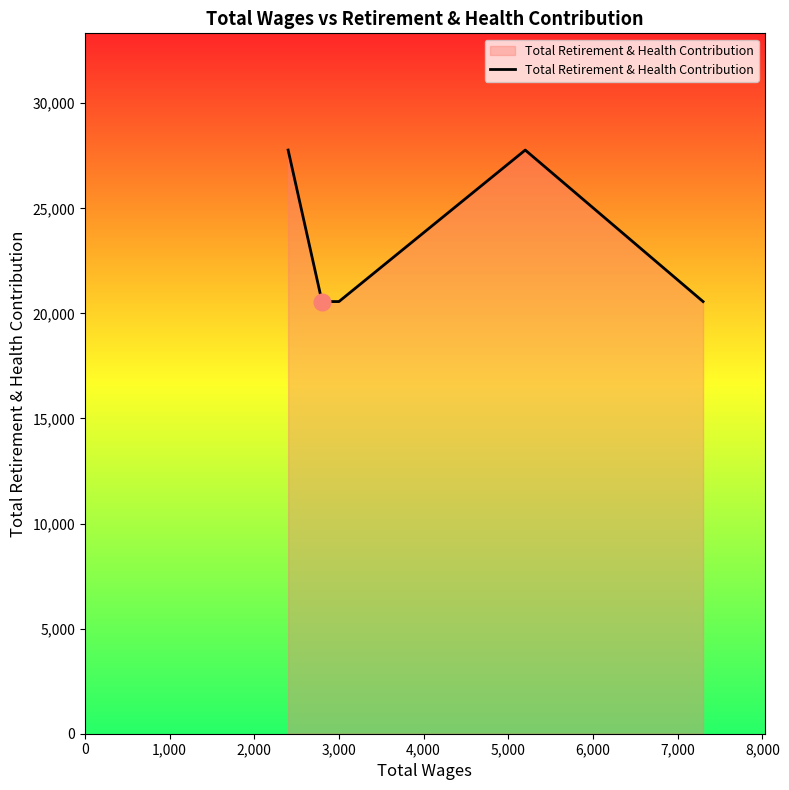

Count the values in the range 20564 to 27773.

5